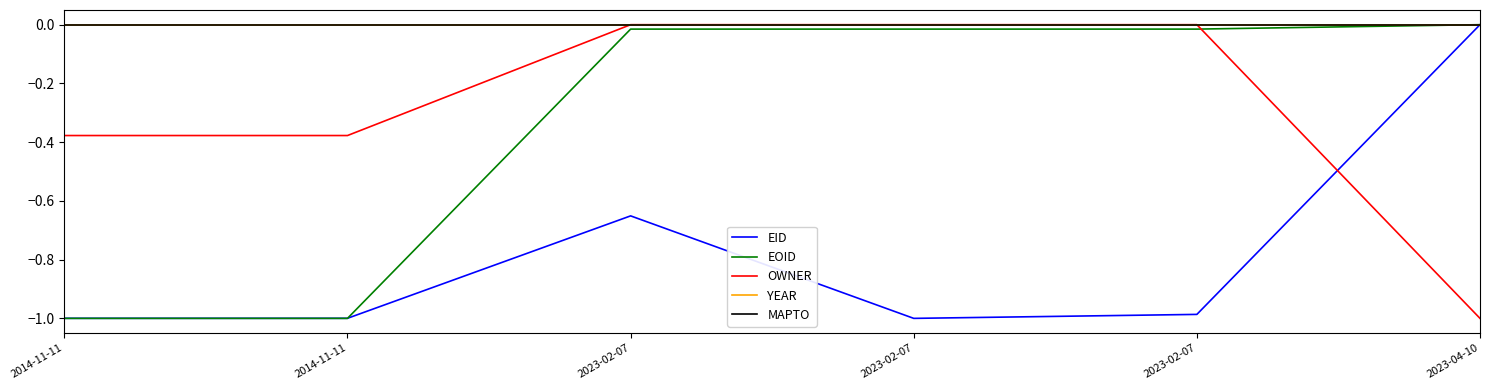

Which series changed the most between 2014-11-11 and 2014-11-11?

EID